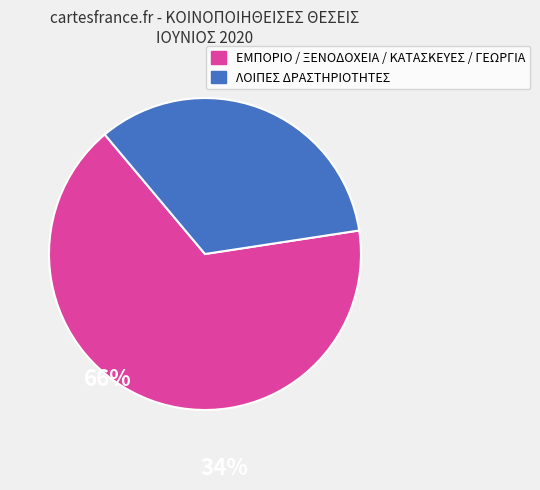

Does any single category account for the majority?

Yes